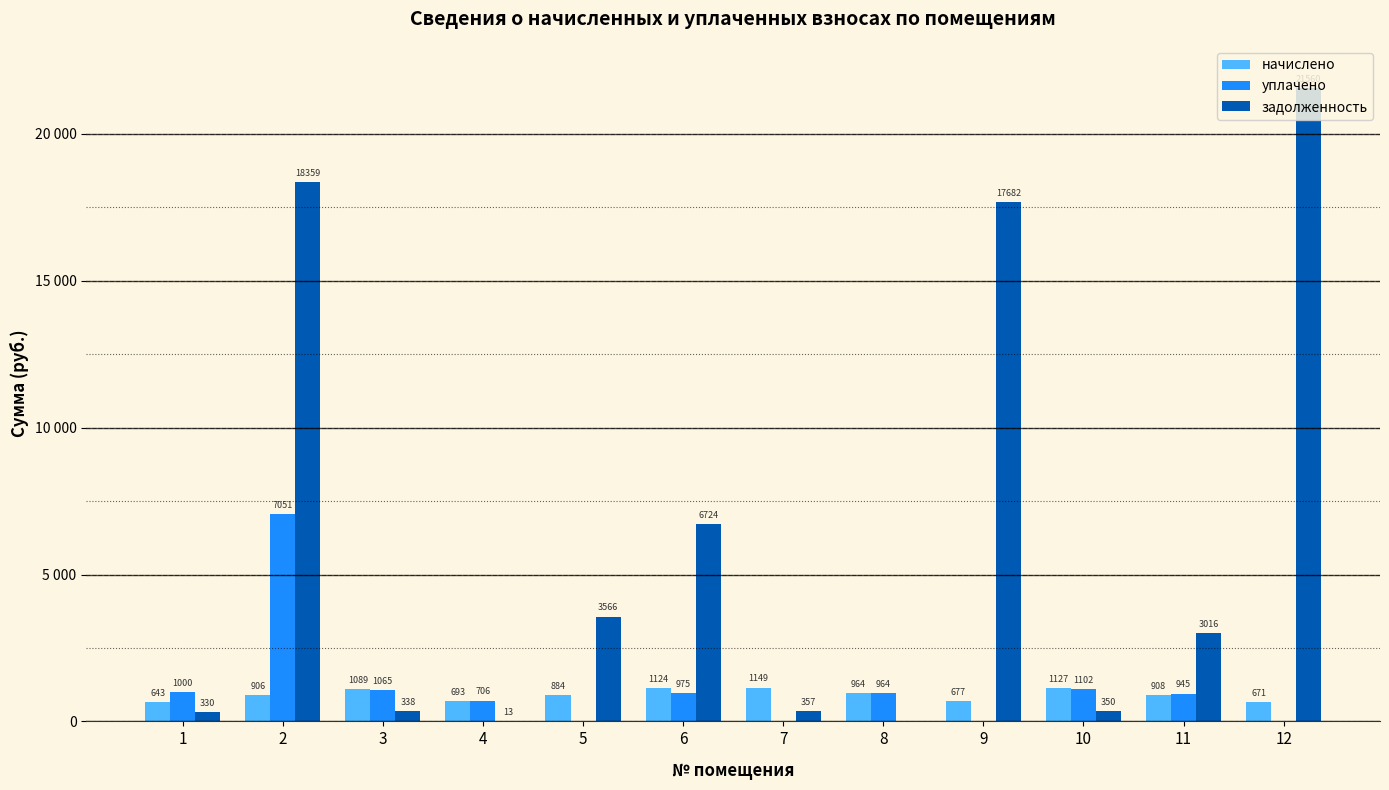

Are the bars grouped side by side (vs. stacked)?

Yes